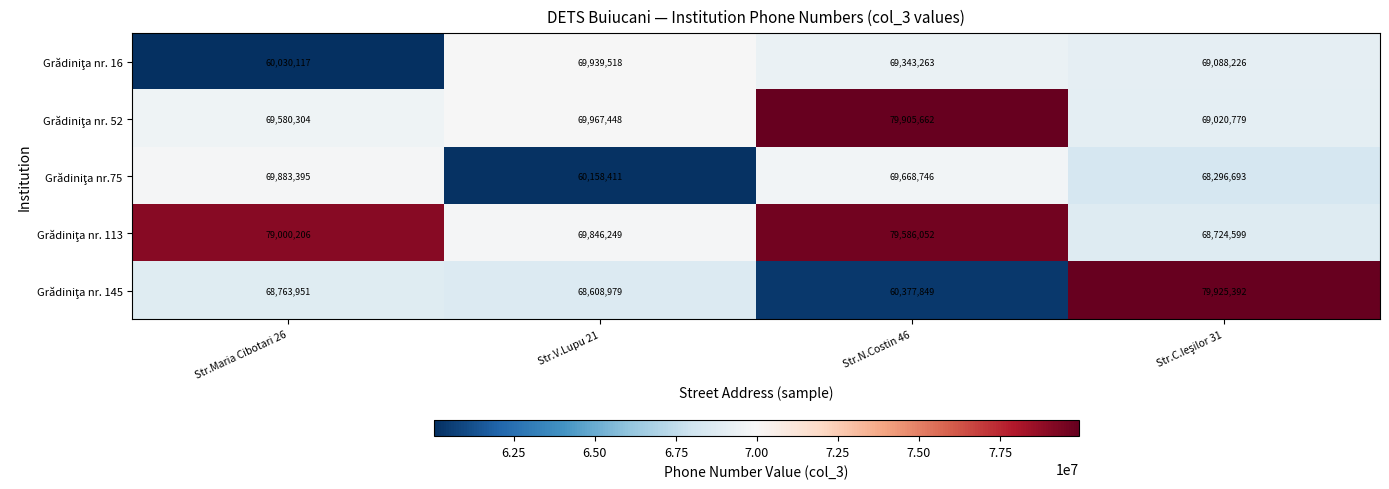

Which label corresponds to the smallest value in the chart?

Str.Maria Cibotari 26